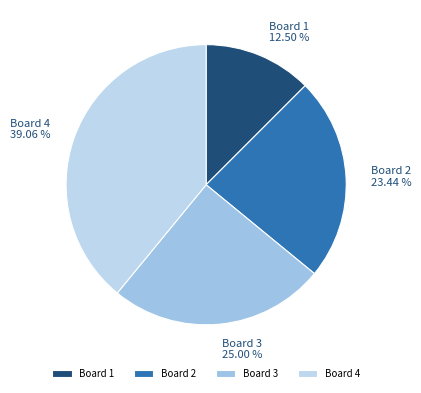

To the nearest percent, what percentage of the pie is Board 3?

25%